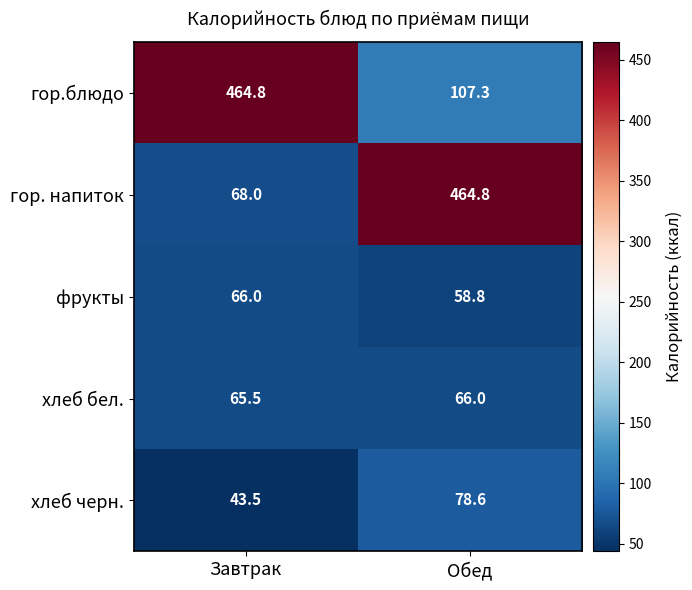

Which series has the largest total across all categories?

гор.блюдо